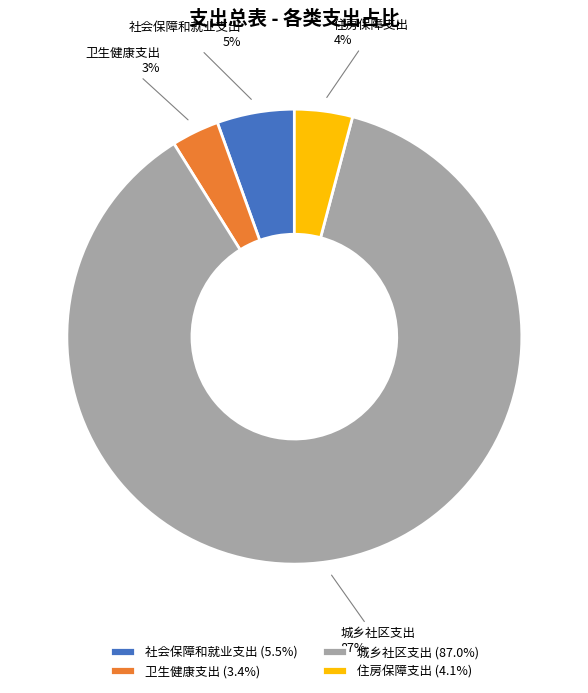

The 城乡社区支出 slice represents 87% of the pie. True or false?

True